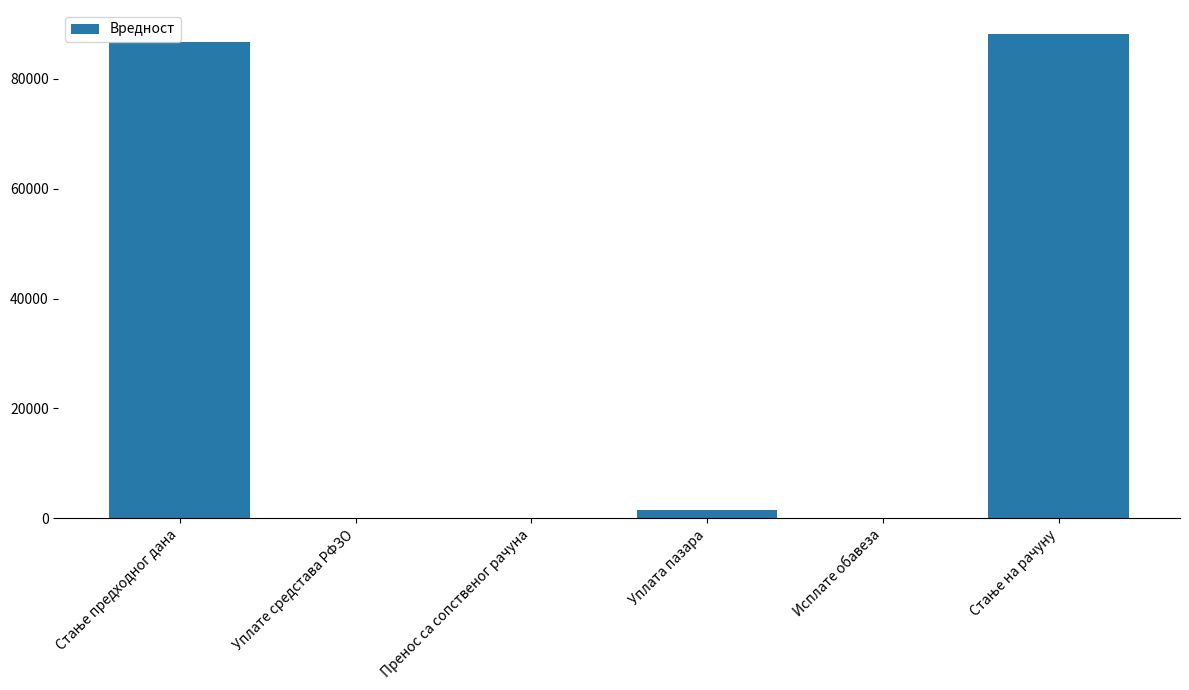

How many categories are shown in the chart?

6